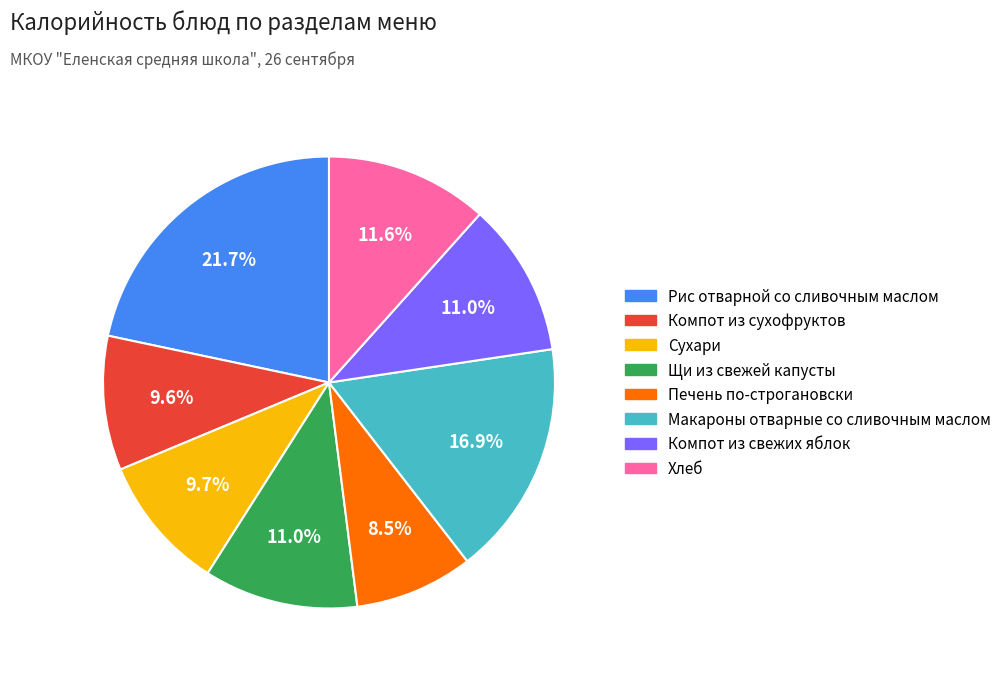

To the nearest percent, what is the difference between the largest and smallest slice percentages?

13%